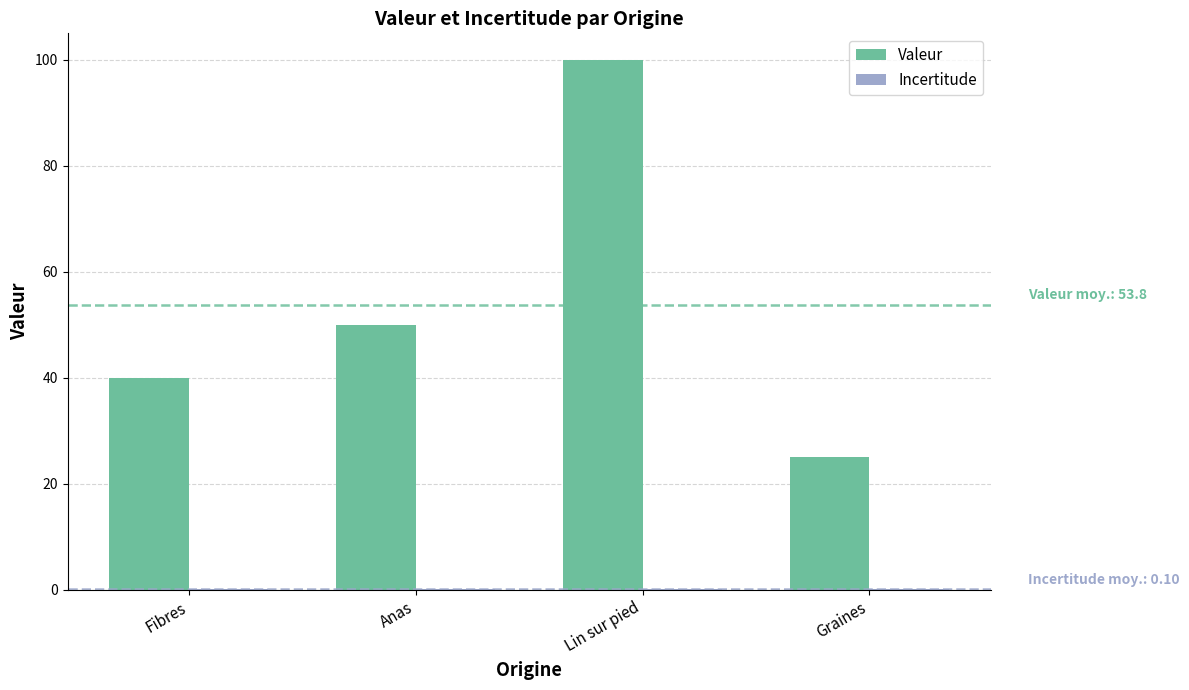

The value of Valeur at Lin sur pied is 100.0. True or false?

True